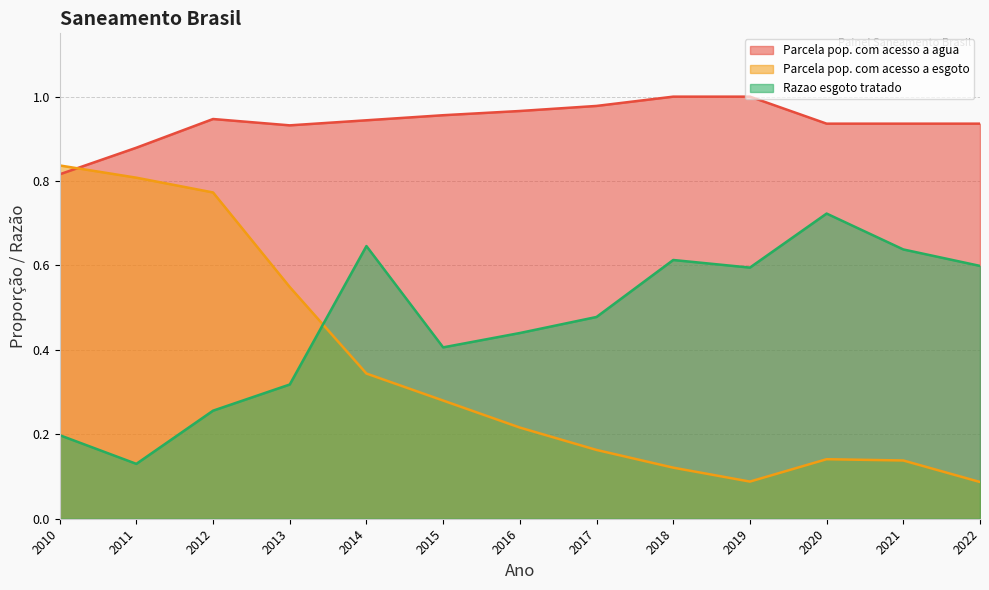

How many lines are shown in the chart?

3